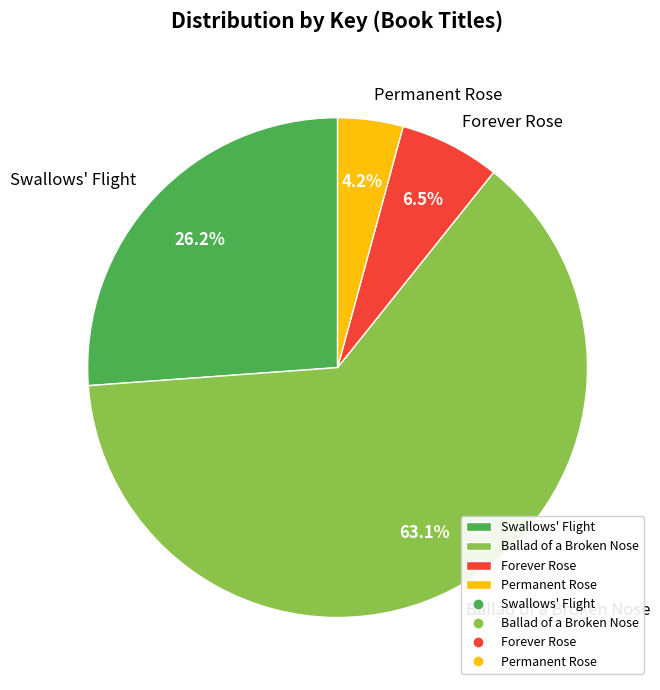

What percentage is the Ballad of a Broken Nose slice, to the nearest percent?

63%